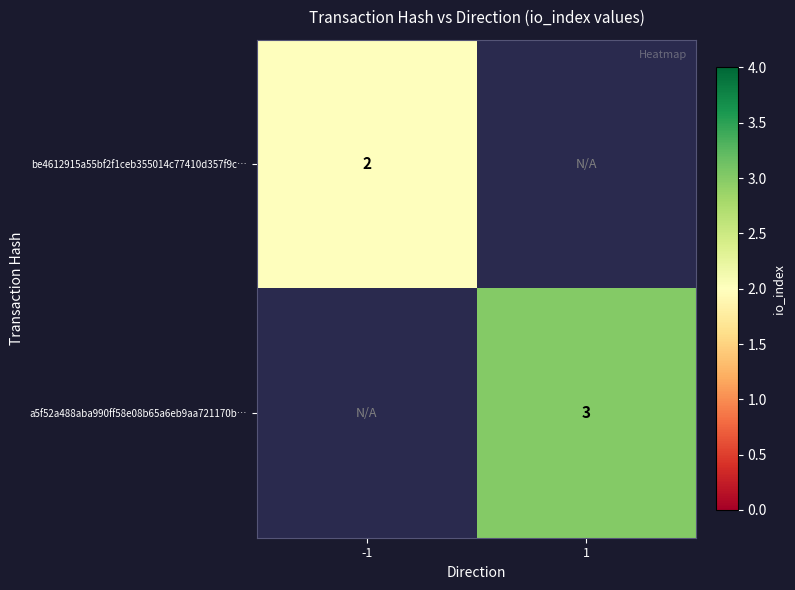

The a5f52a488aba990ff58e08b65a6eb9aa721170b… series shows 1 at 1. True or false?

False